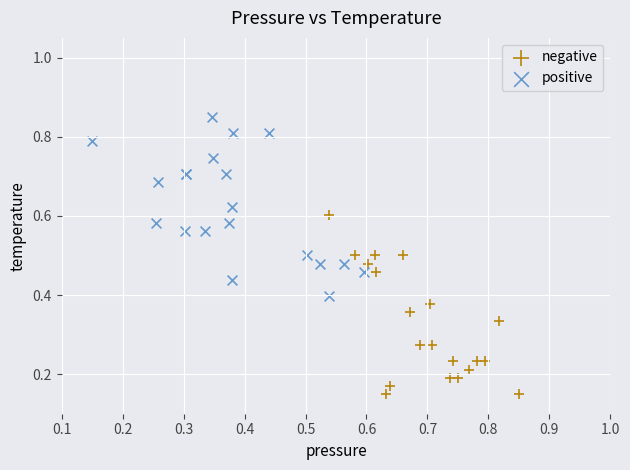

Which series contains the highest Y value?

positive